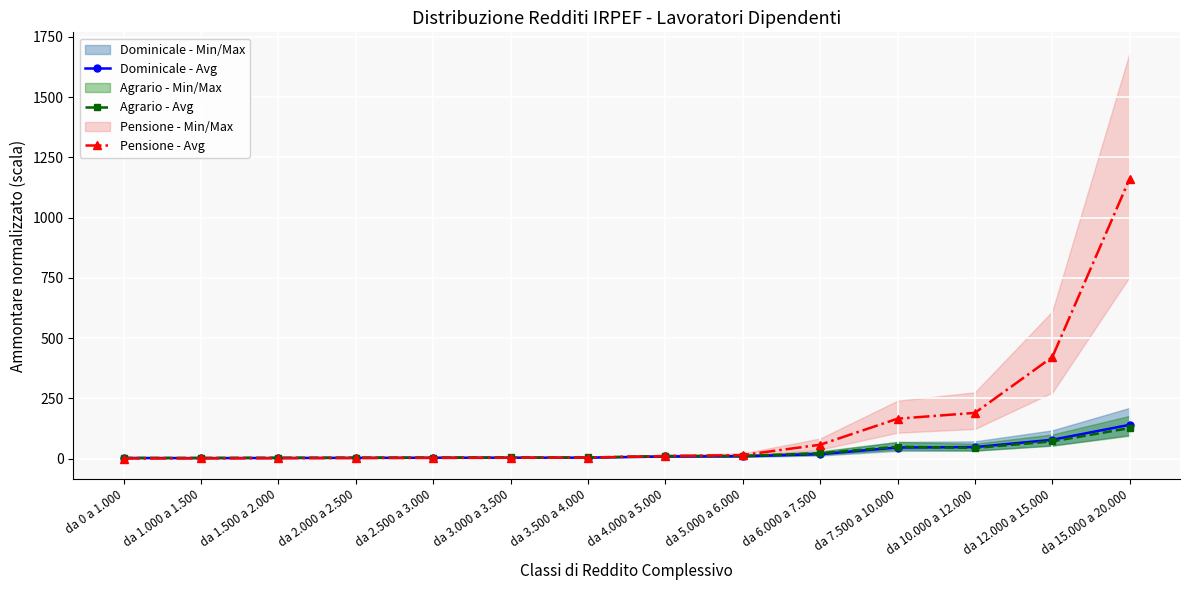

What value does the Pensione - Avg series have at da 2.000 a 2.500?

2.4